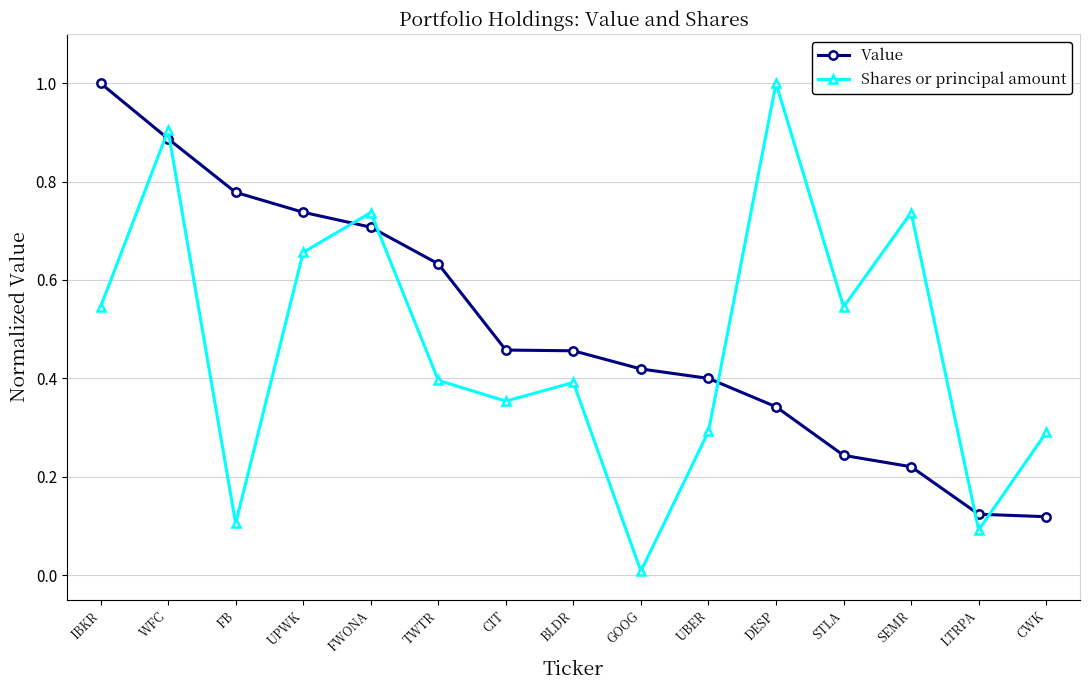

At SEMR, list the series in order from largest to smallest.

Shares or principal amount, Value